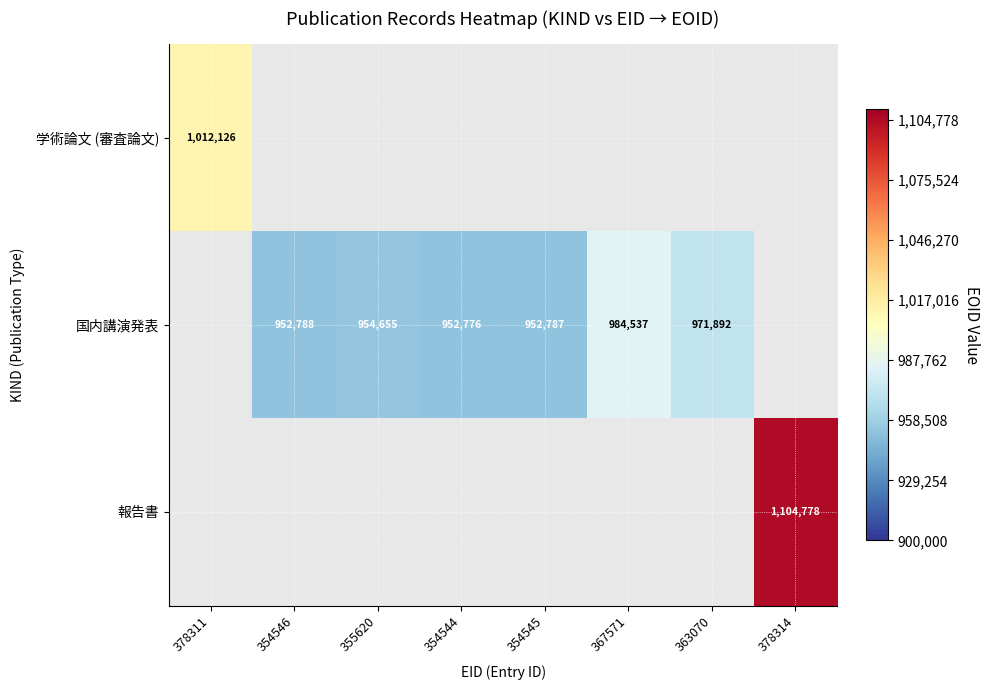

The value of 国内講演発表 at 354544 is 533310. True or false?

False